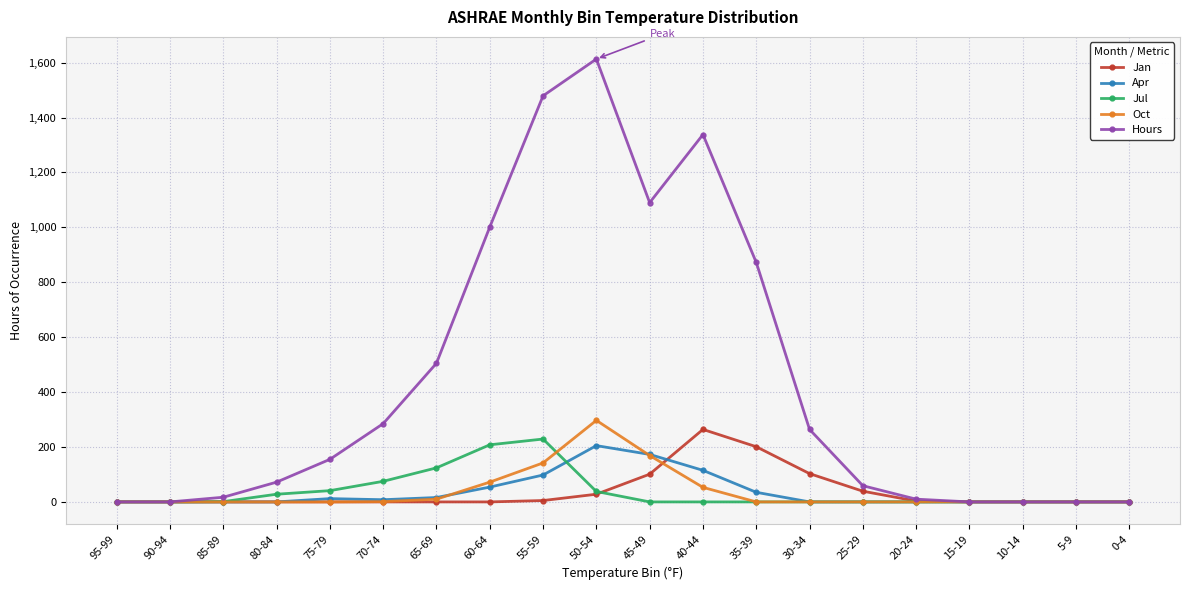

Which series has the largest range (max minus min)?

Hours